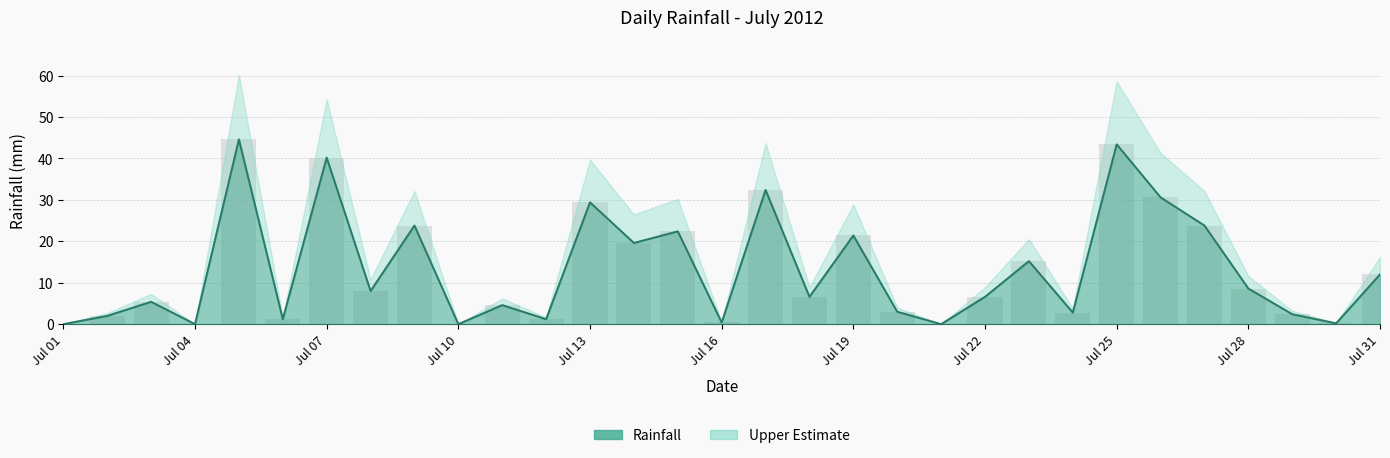

What is the maximum value shown in the chart?

44.6